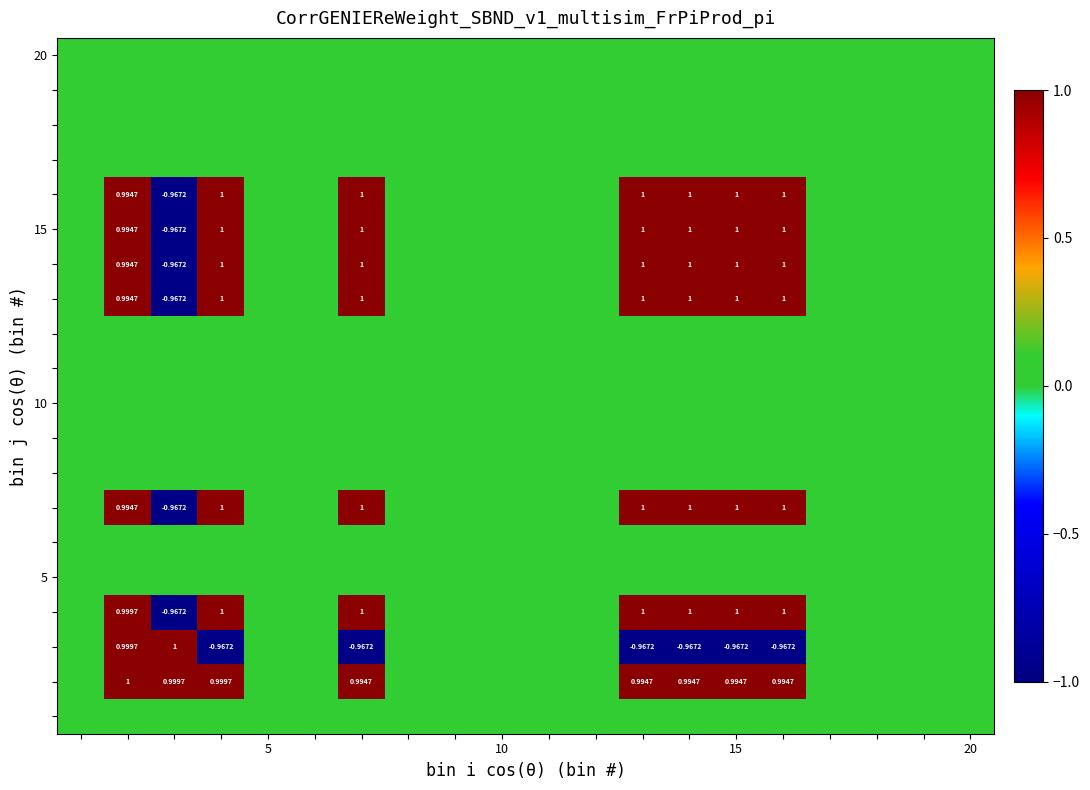

How many distinct data groups are displayed?

20